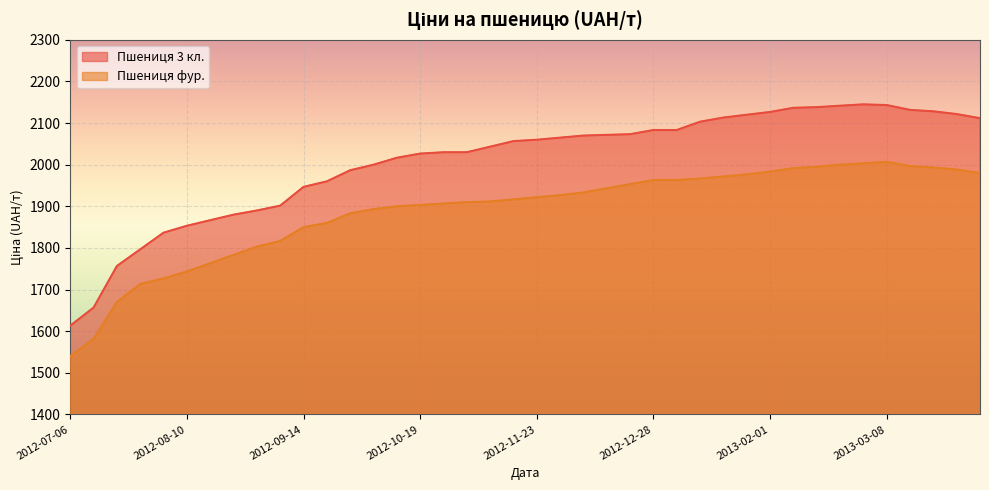

At which category does the chart reach its peak across all series?

2013-03-01